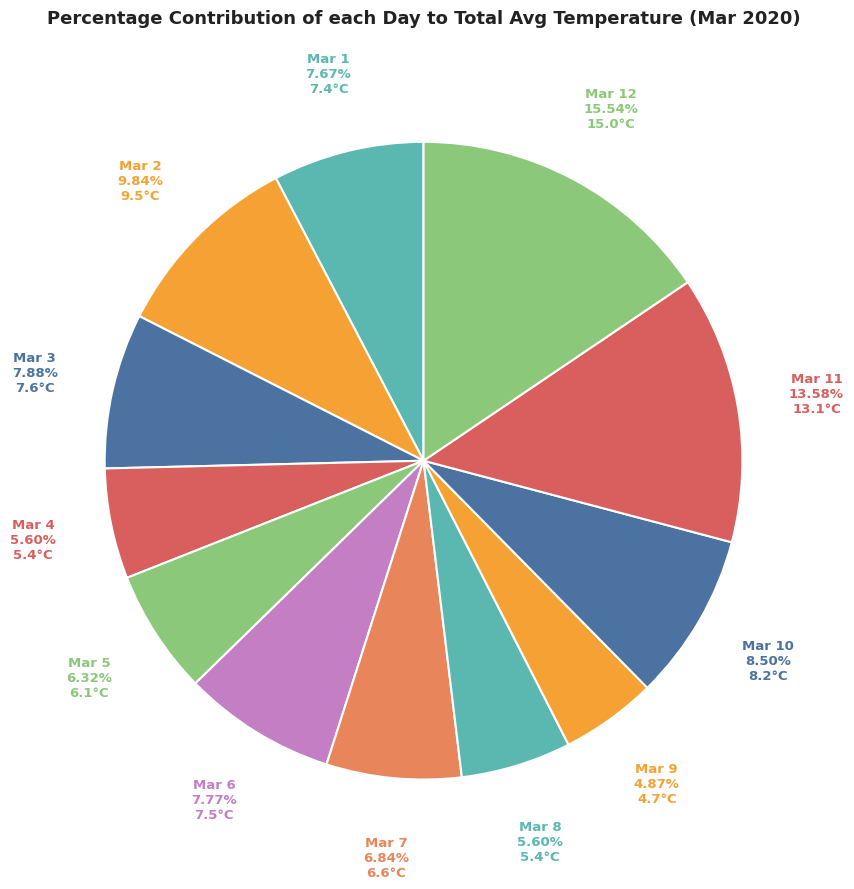

How many slices are in this pie chart?

12